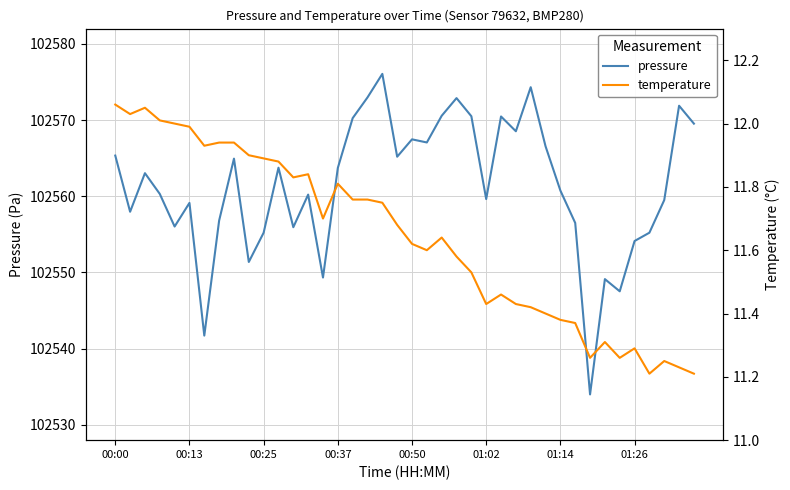

True or false: temperature and pressure cross at least once.

False